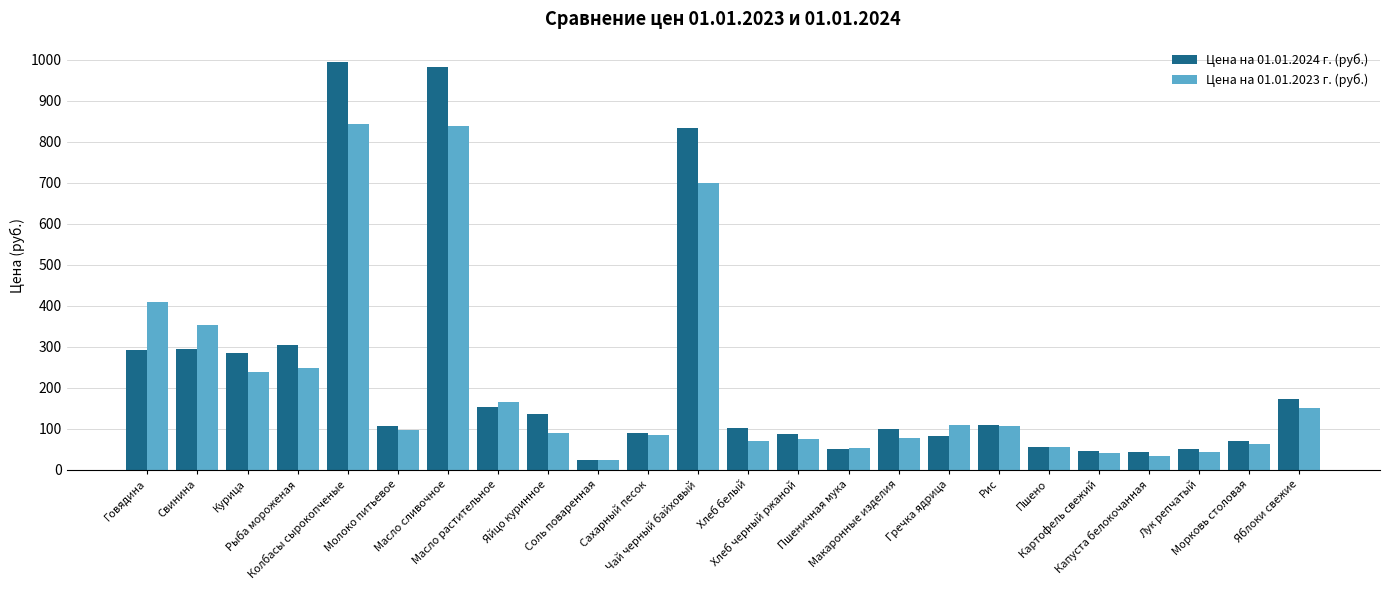

What is the sum of the Цена на 01.01.2023 г. (руб.) values at Яйцо куринное and Рис?

196.1